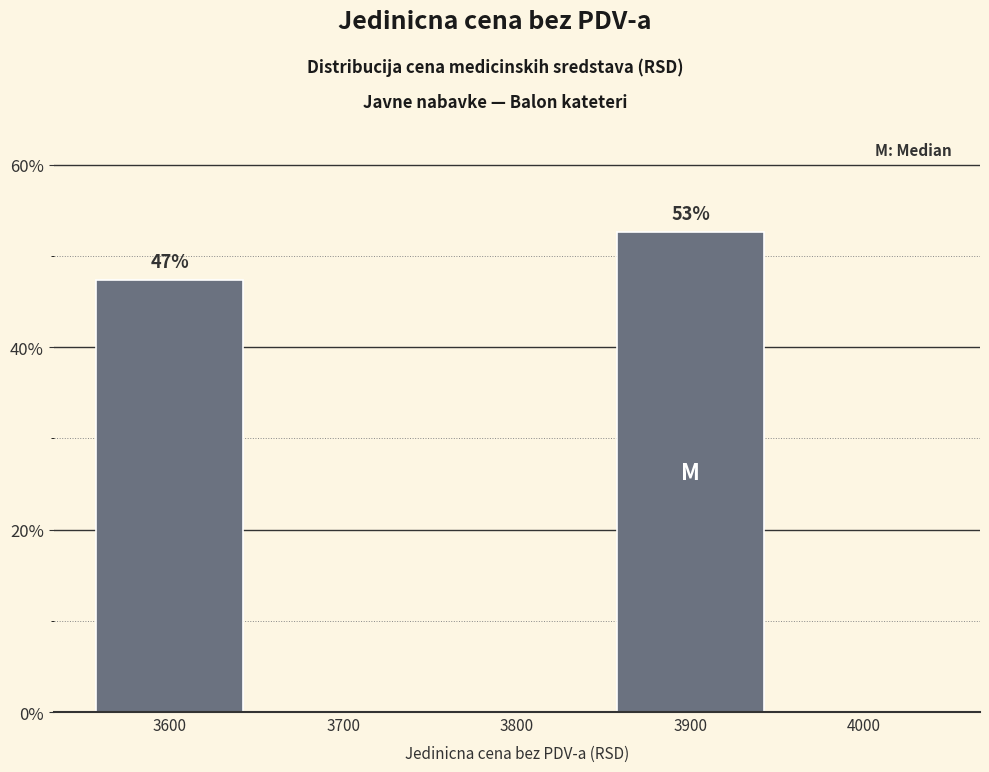

Reading left to right, transcribe all the data shown in this chart.

3600=47.4	3700=0.0	3800=0.0	3900=52.6	4000=0.0